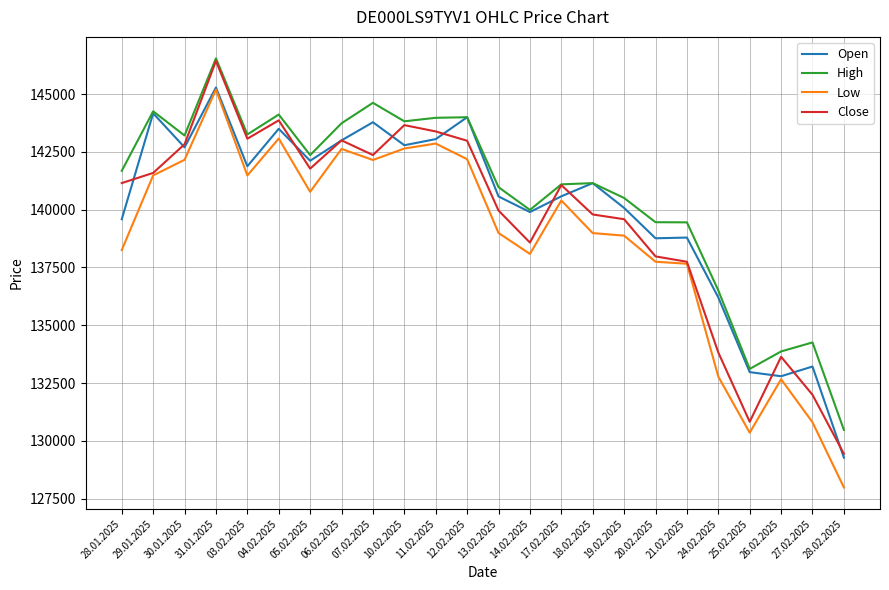

Which category has the highest value across all series?

31.01.2025